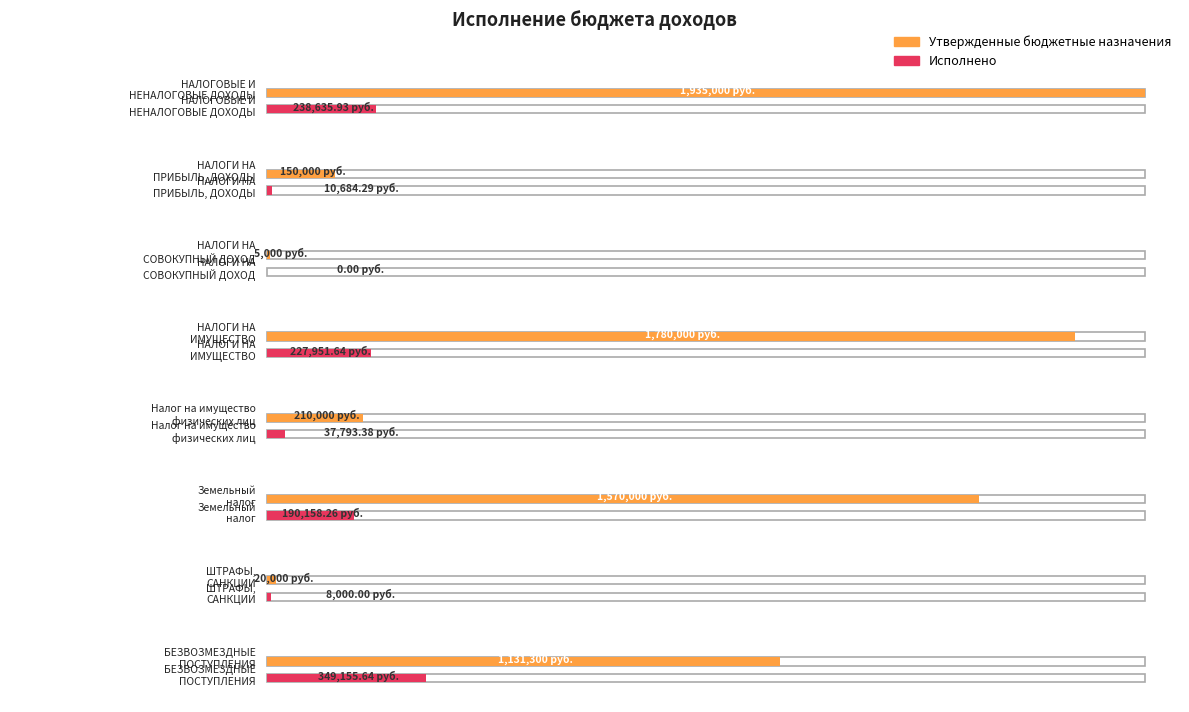

What is the spread (max minus min) of values at НАЛОГИ НА
ИМУЩЕСТВО?

1552048.4